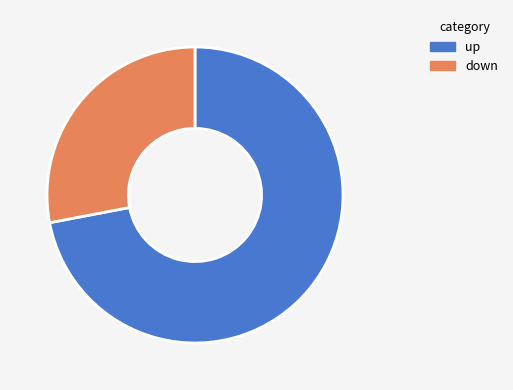

How many slices are in this pie chart?

2